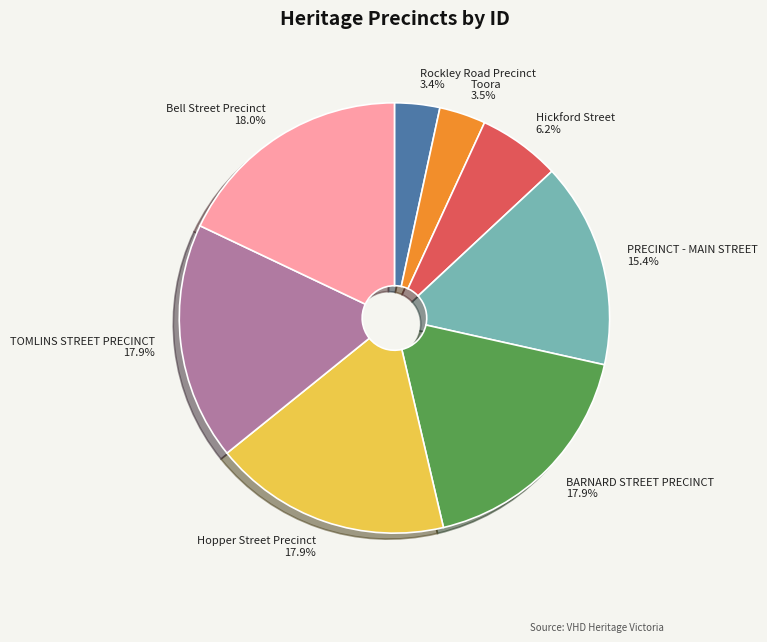

How much of the chart is everything except Hopper Street Precinct?

82.1%